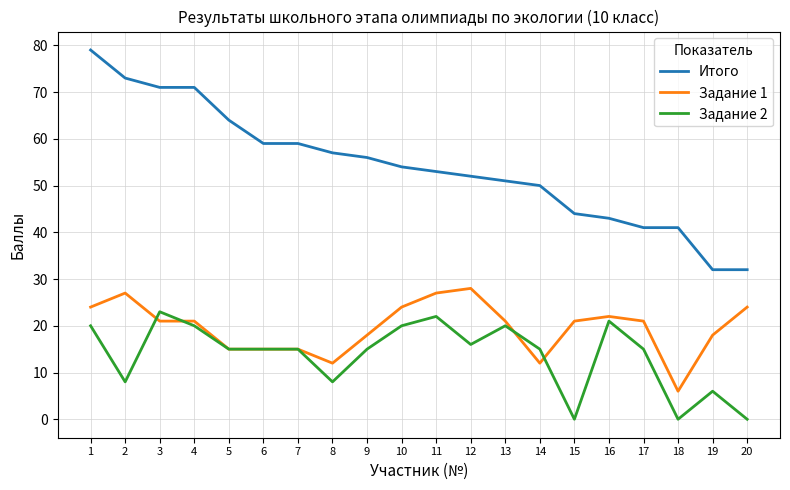

Does the chart have visible grid lines?

Yes